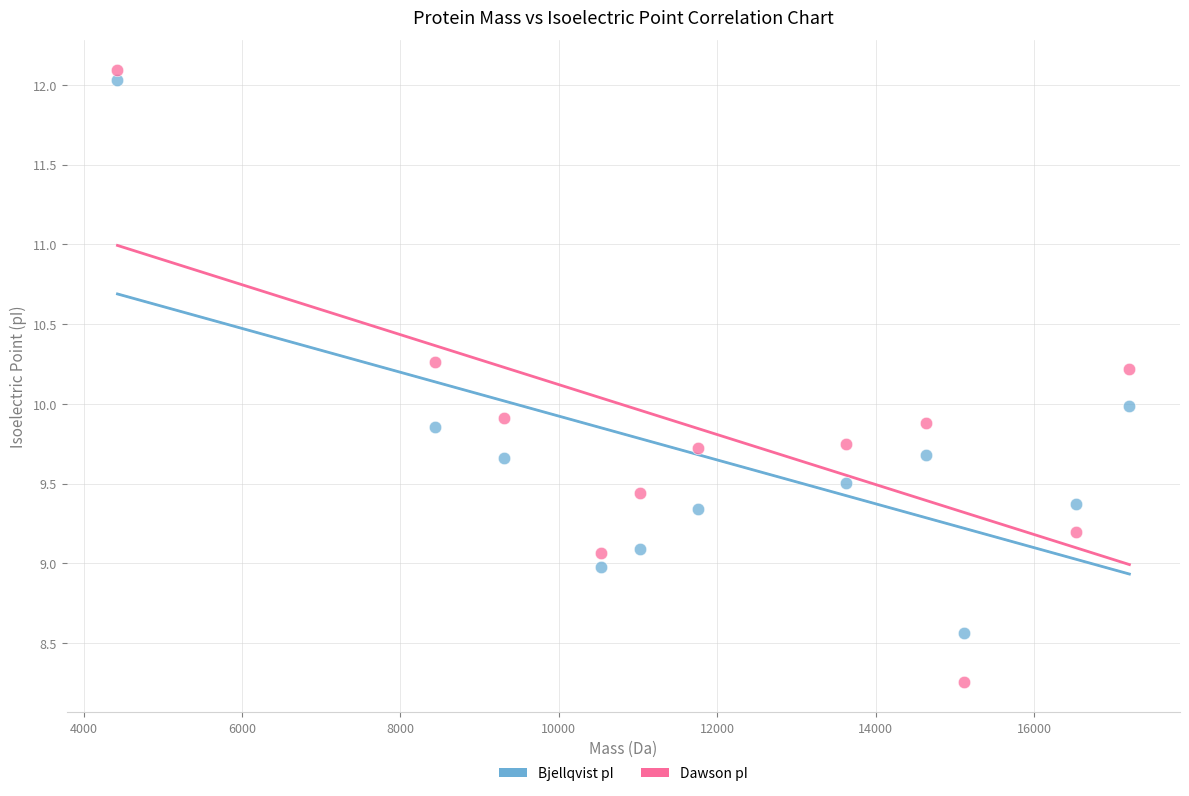

Across all data points, what is the range of Y values (max minus min)?

3.8